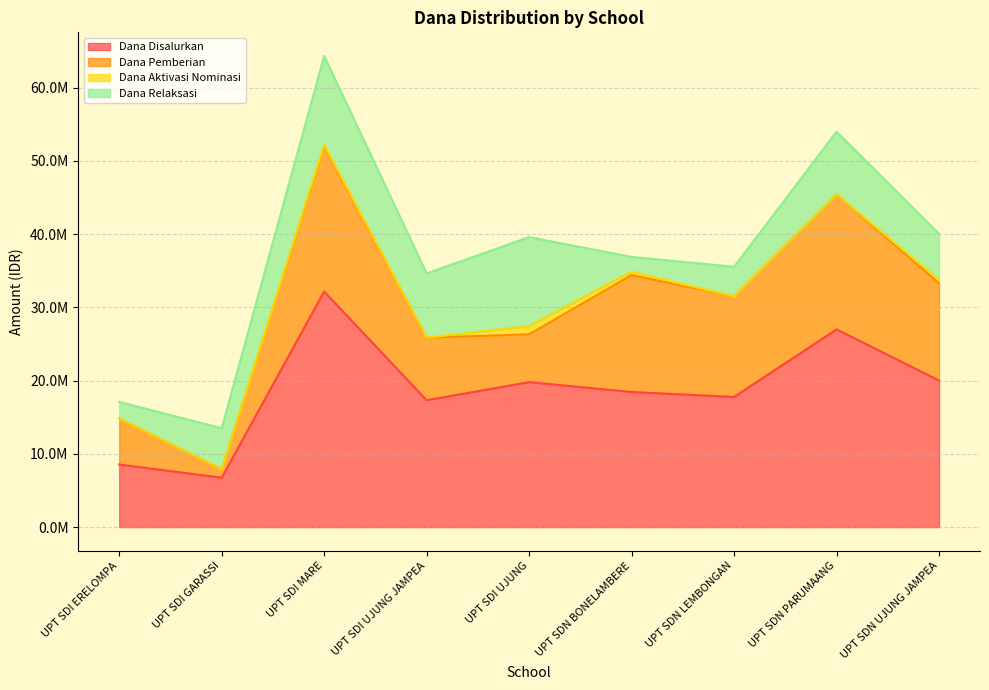

What are all the series names shown in the legend?

Dana Disalurkan, Dana Pemberian, Dana Aktivasi Nominasi, Dana Relaksasi